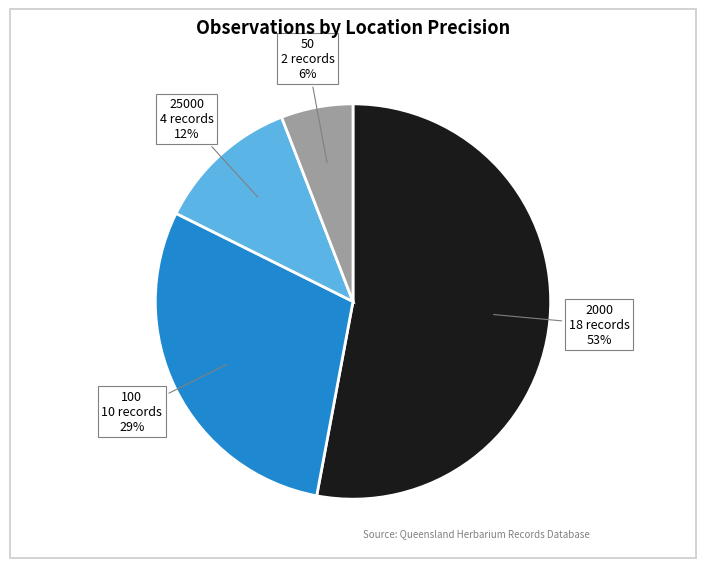

Is there any slice that represents more than half of the pie?

Yes